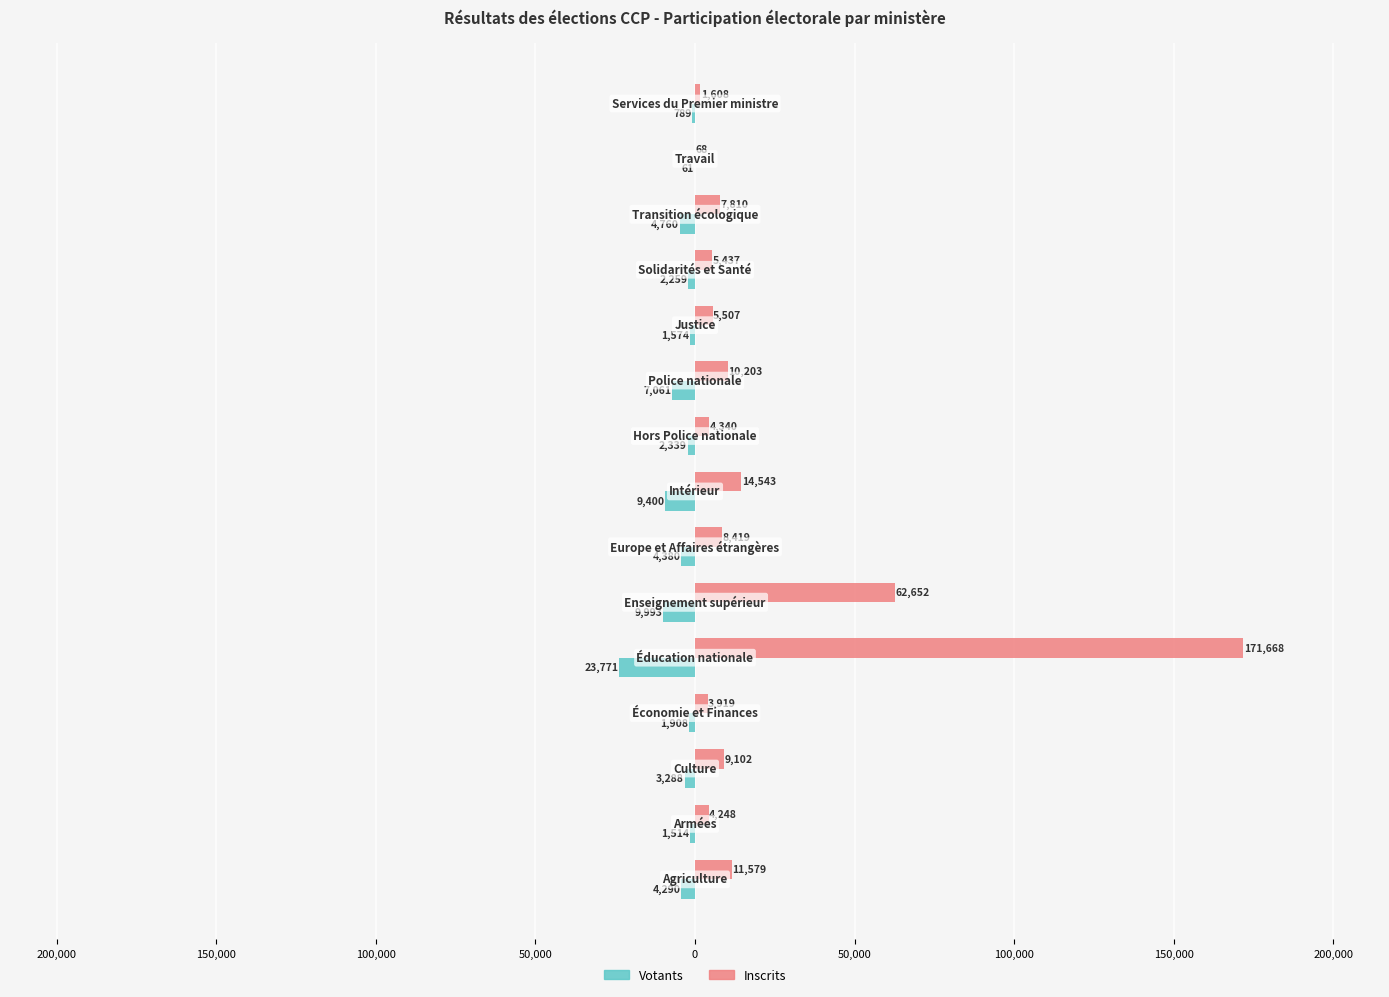

What are all the series names shown in the legend?

Votants, Inscrits